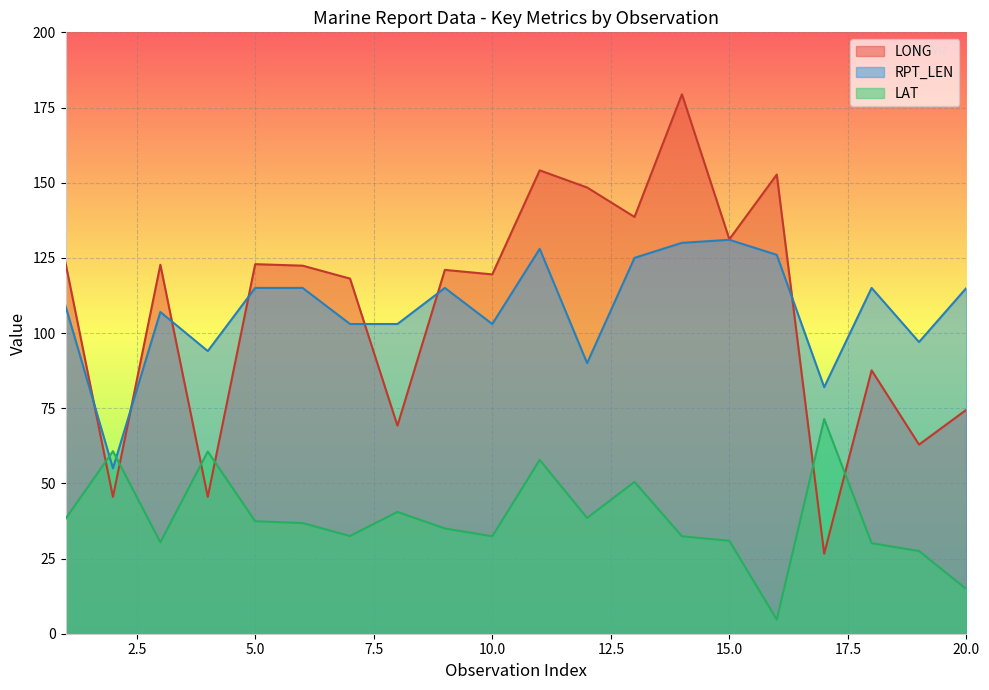

How many values in the RPT_LEN series exceed 115?

5